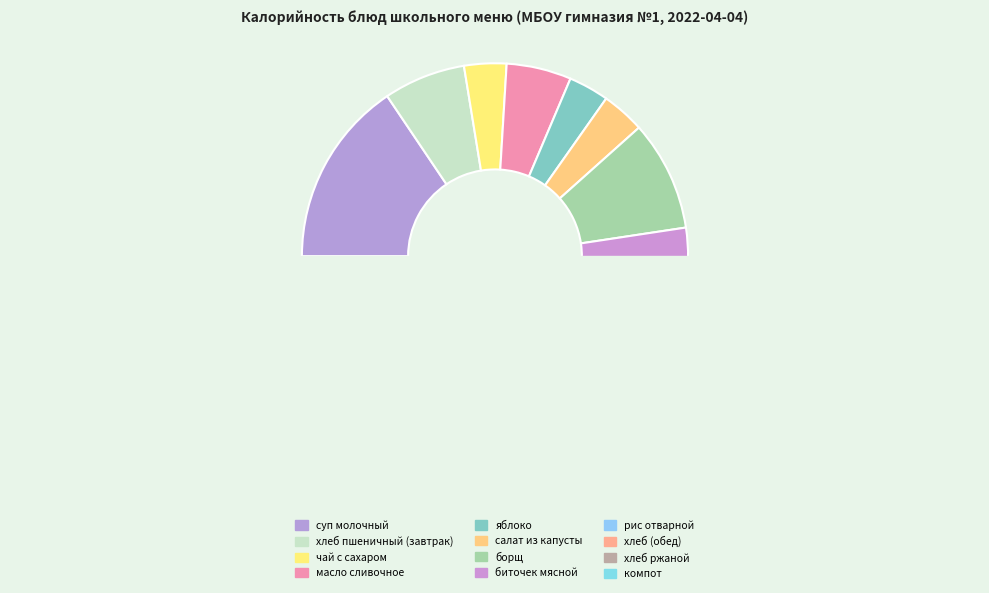

To the nearest percent, what is the average slice percentage?

8%